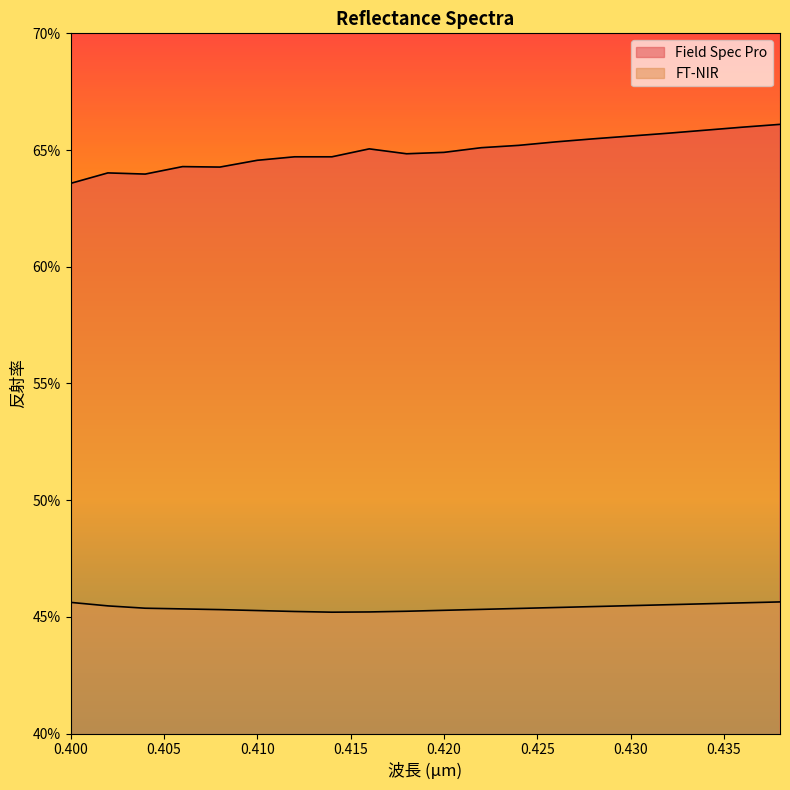

What is the minimum value shown in the chart?

0.5